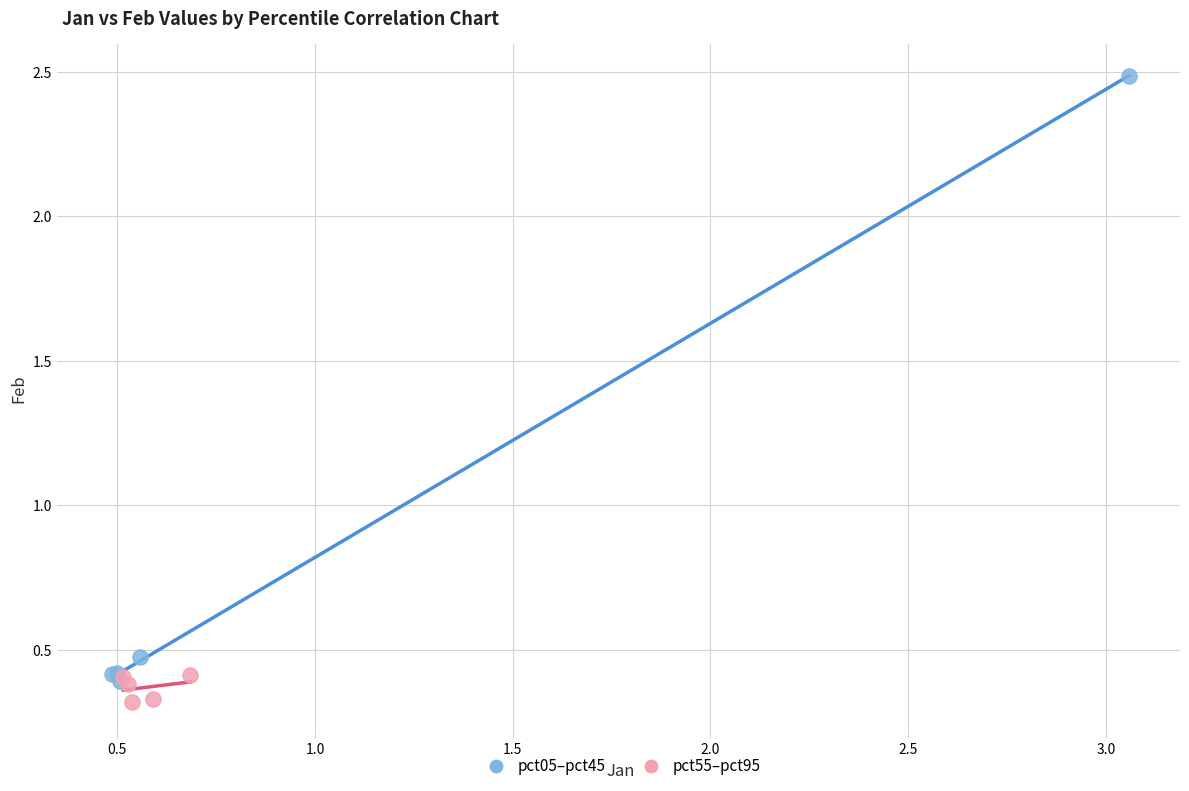

What are all the series names shown in the legend?

pct05–pct45, pct55–pct95